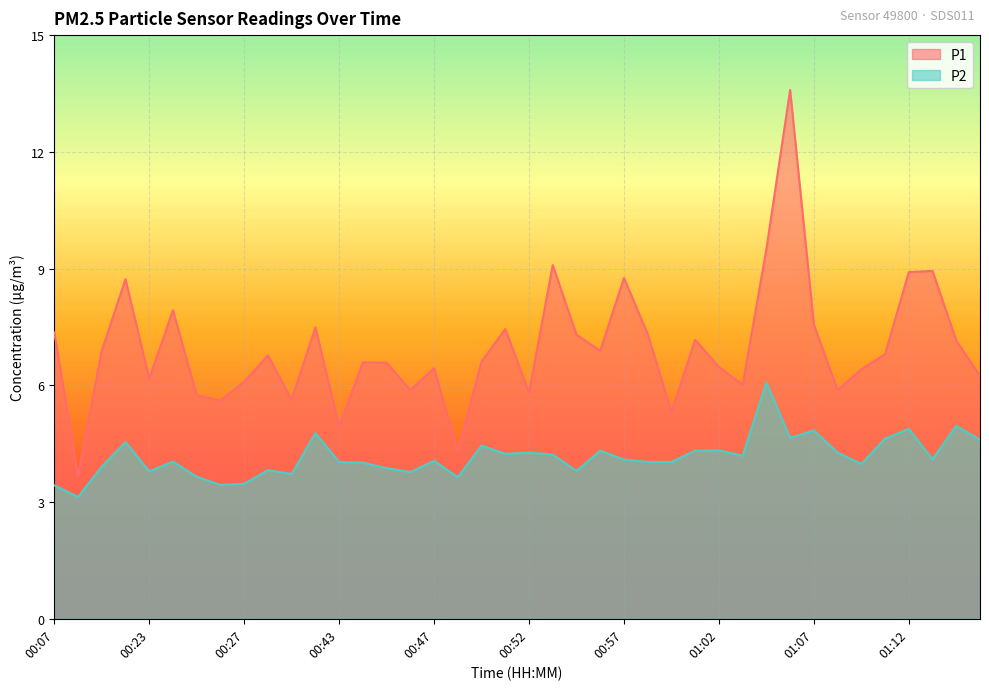

Between 00:26 and 01:07, which is larger?

01:07